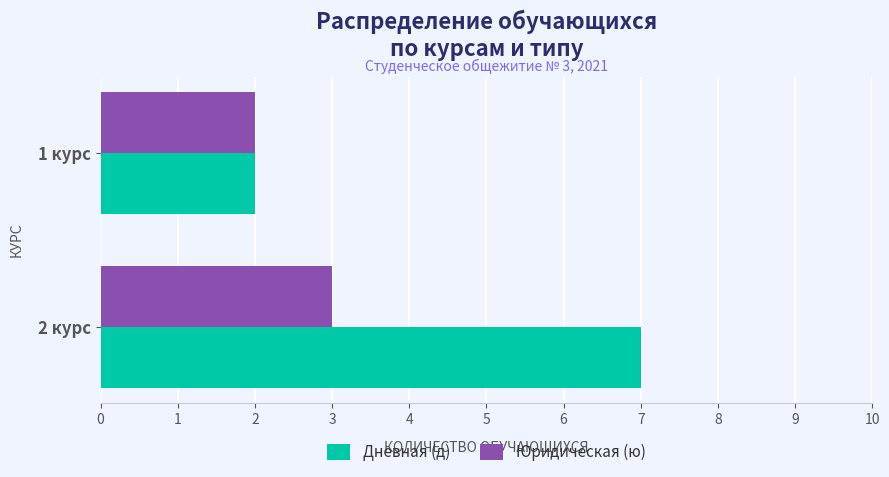

Where is Дневная (д) nearest to the value 4?

1 курс